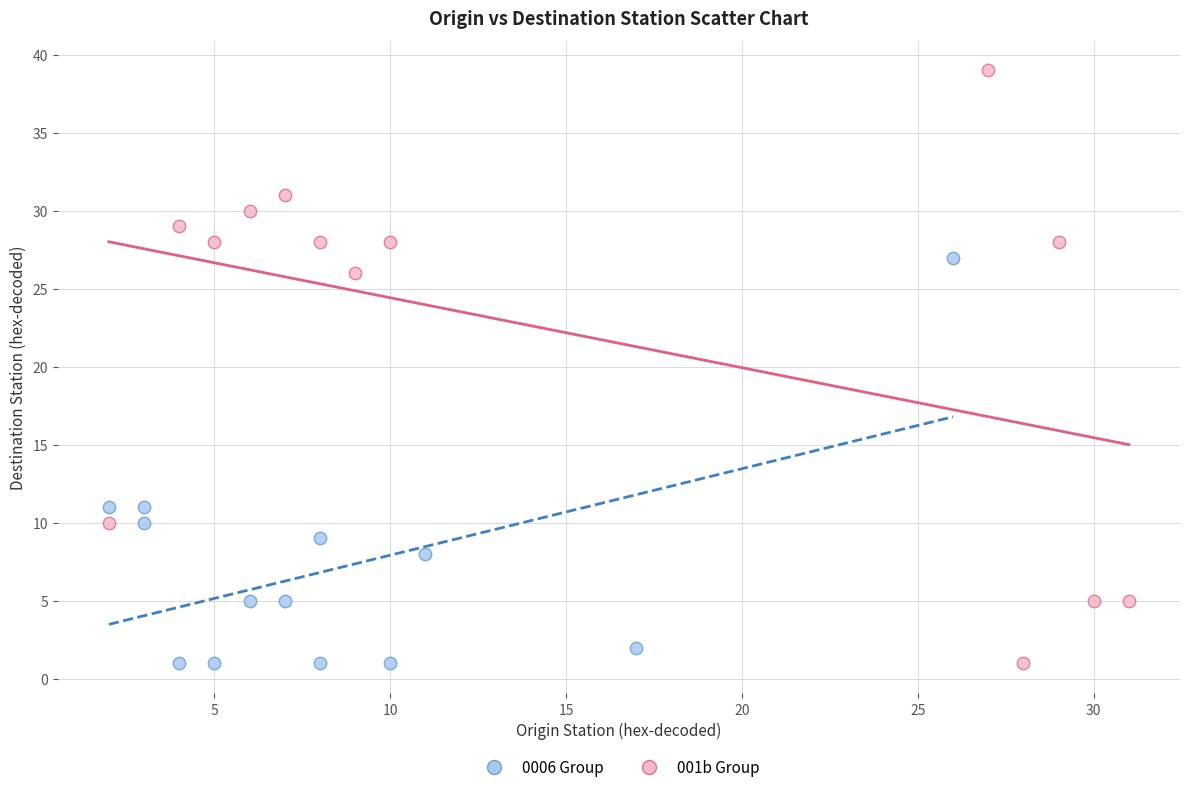

Which series contains the highest Y value?

001b Group